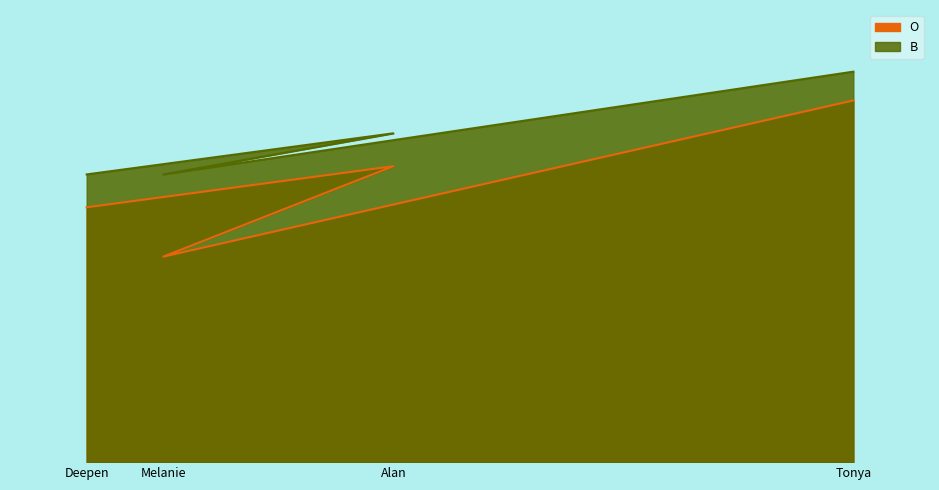

True or false: O and B intersect in this chart.

False